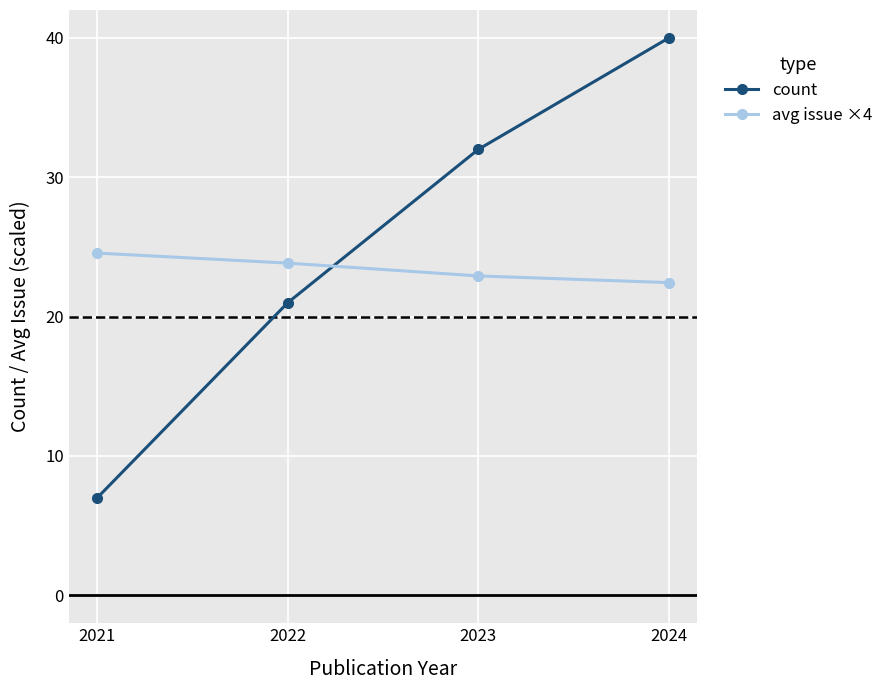

At 2022, list the series in order from largest to smallest.

avg issue ×4, count